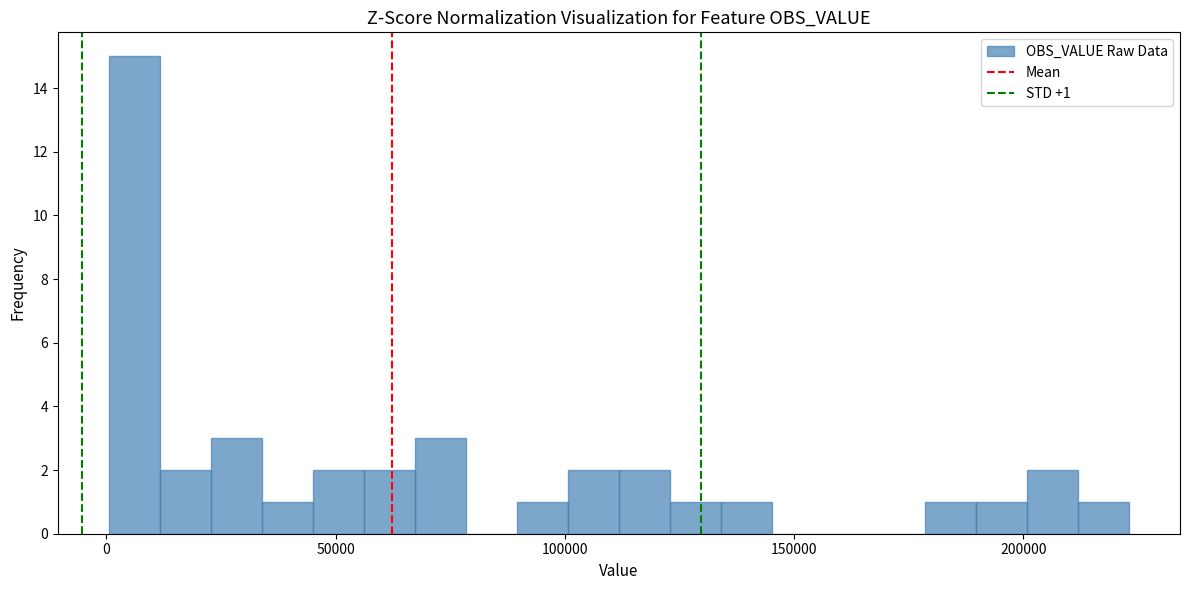

Read against the x-axis, roughly where is the centre of the tallest bar?

5000